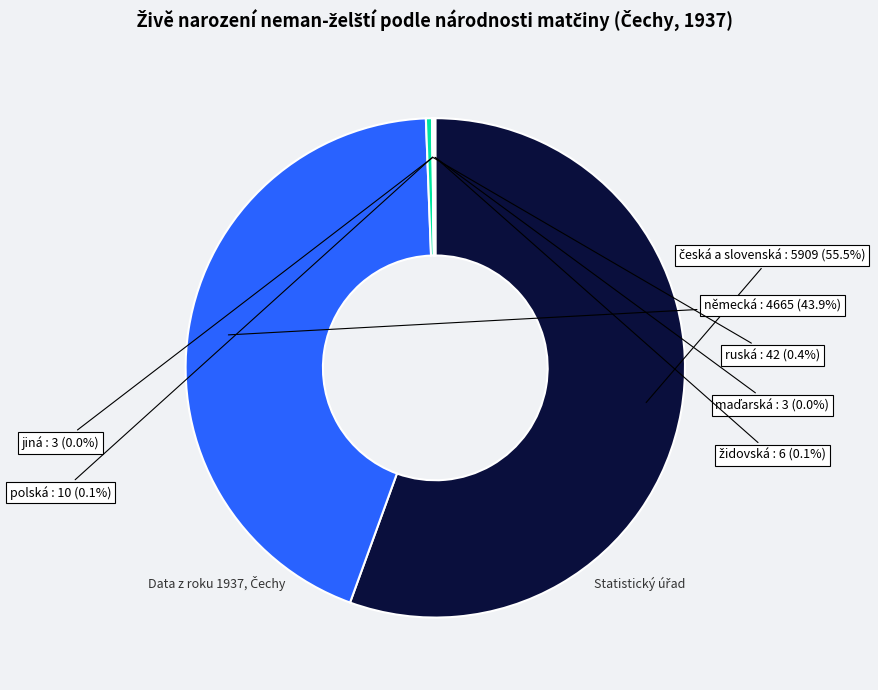

Combined, do německá and ruská account for over 50%?

No